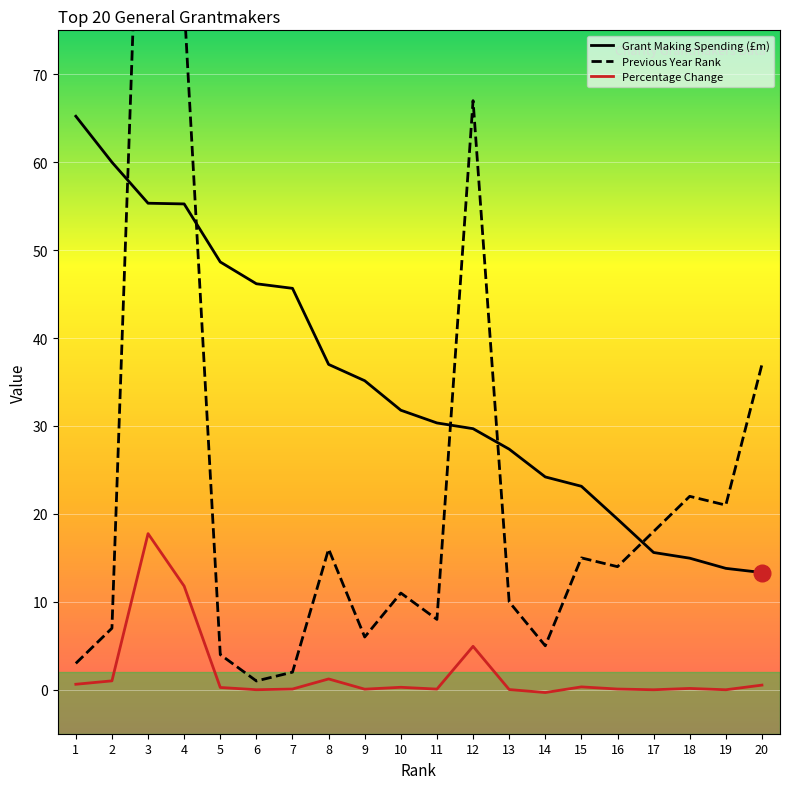

What is the minimum value shown in the chart?

-0.3